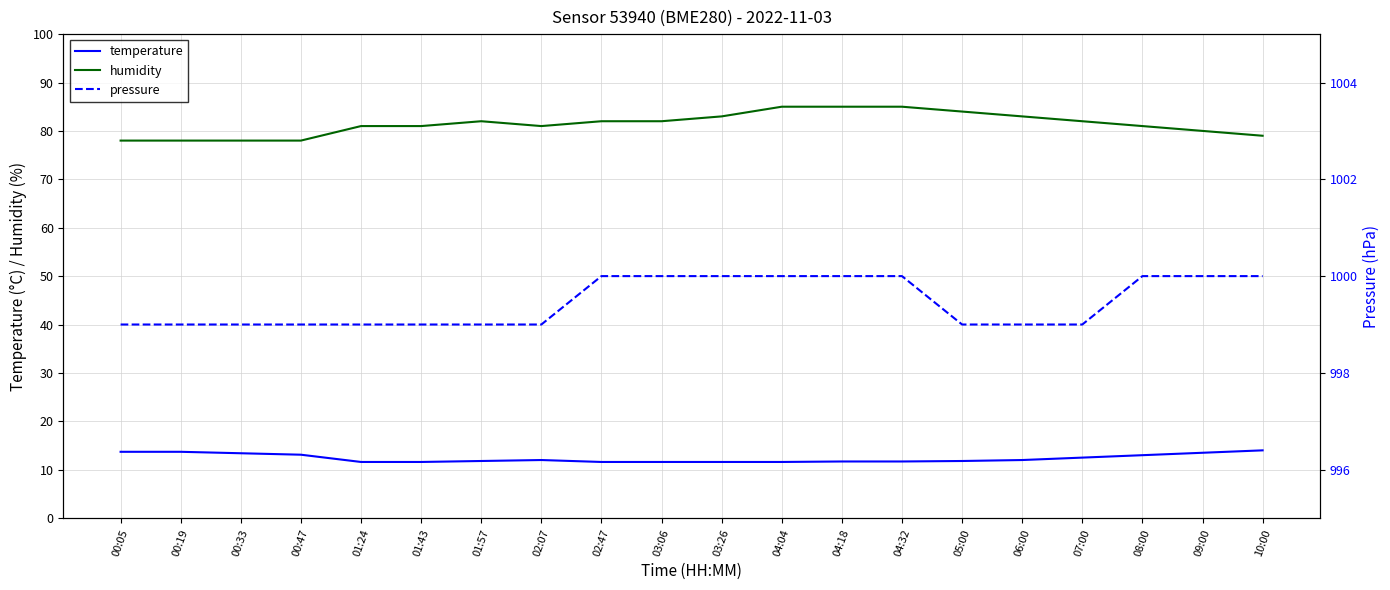

True or false: humidity and pressure intersect in this chart.

False